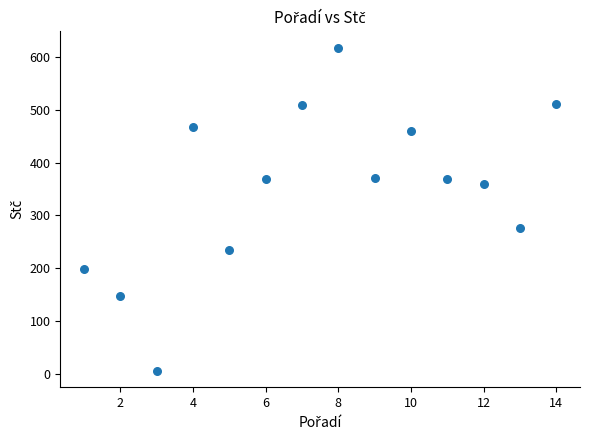

What is the range of Y values (max minus min)?

613